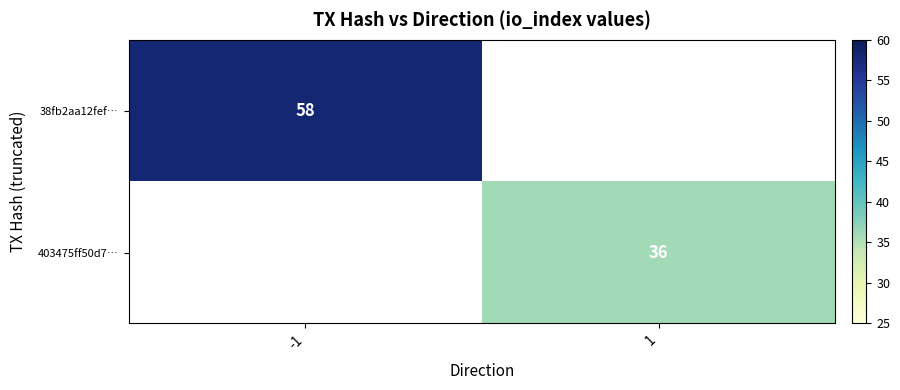

Is the value of 38fb2aa12fef… at -1 greater than the value of 403475ff50d7… at 1?

Yes